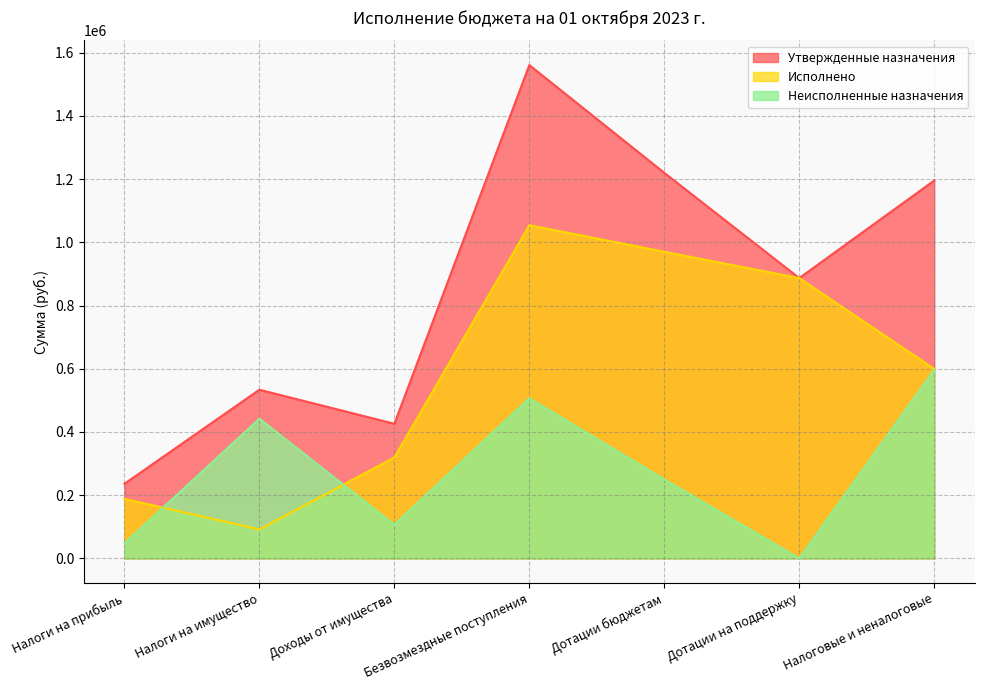

What is the total value across all series at Налоговые и неналоговые?

2390876.0